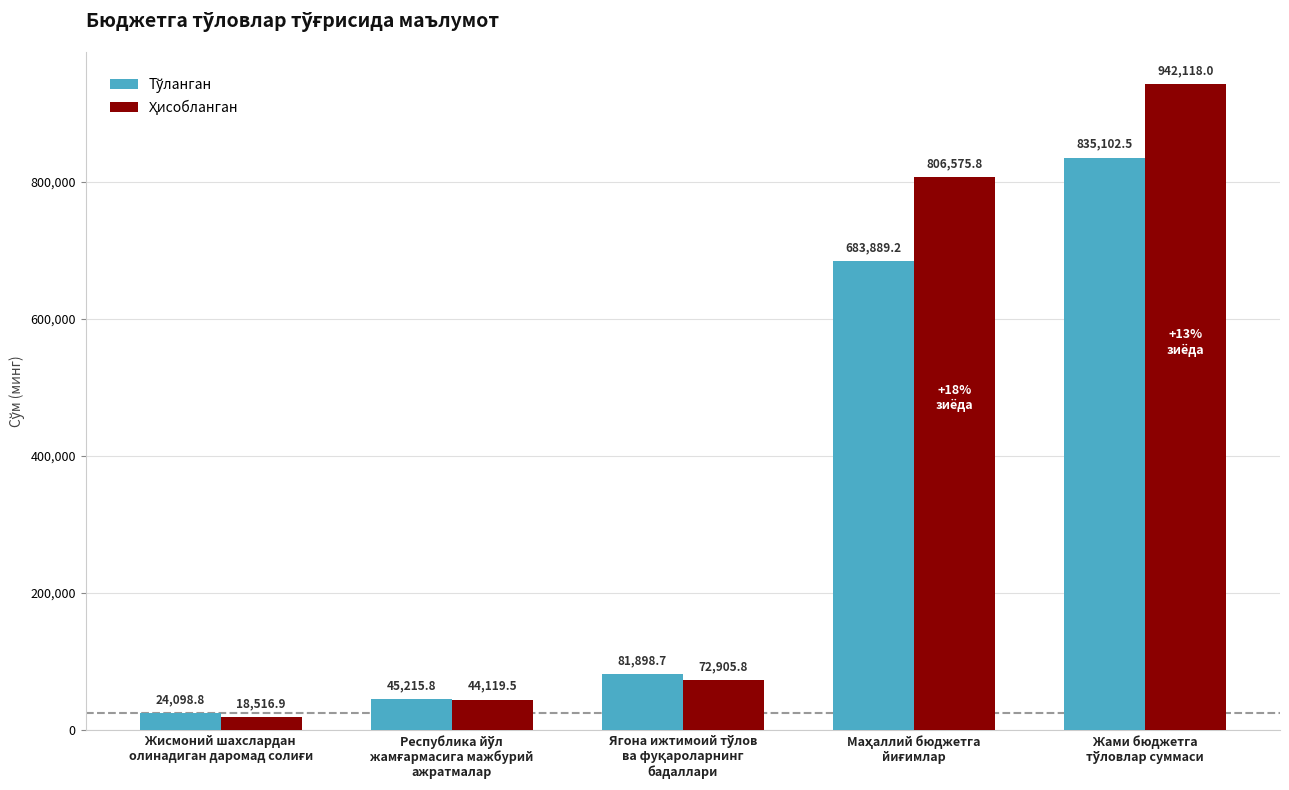

What is the smallest value displayed?

18516.9